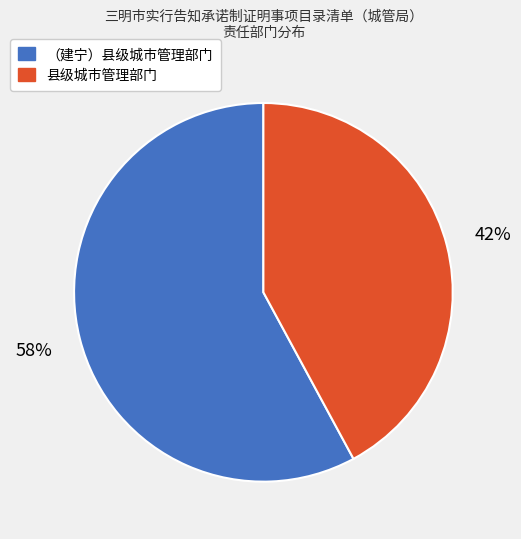

What is the ratio of the value at 县级城市管理部门 to the value at （建宁）县级城市管理部门?

0.7